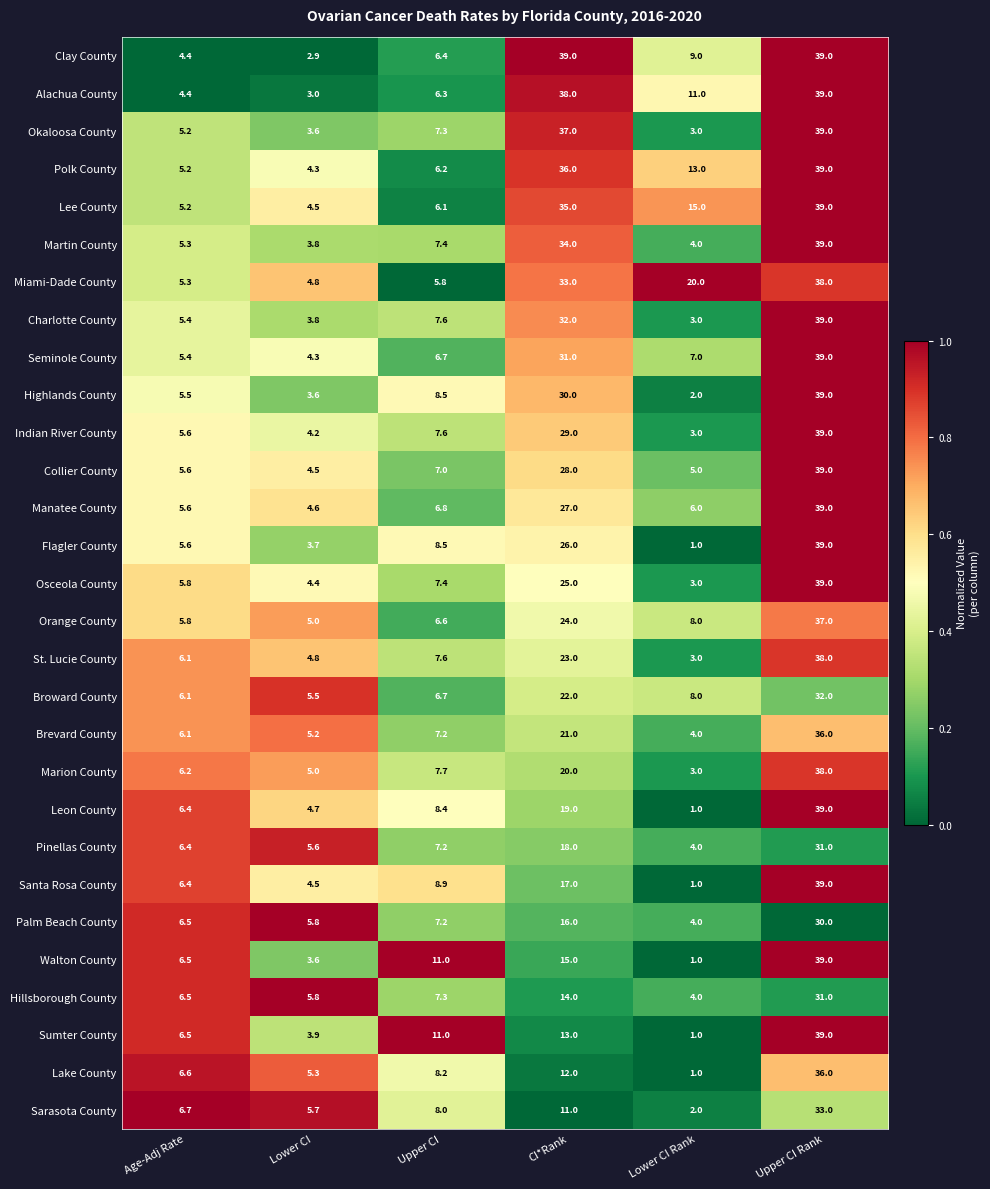

What is the total value across all series at Upper CI?

218.6